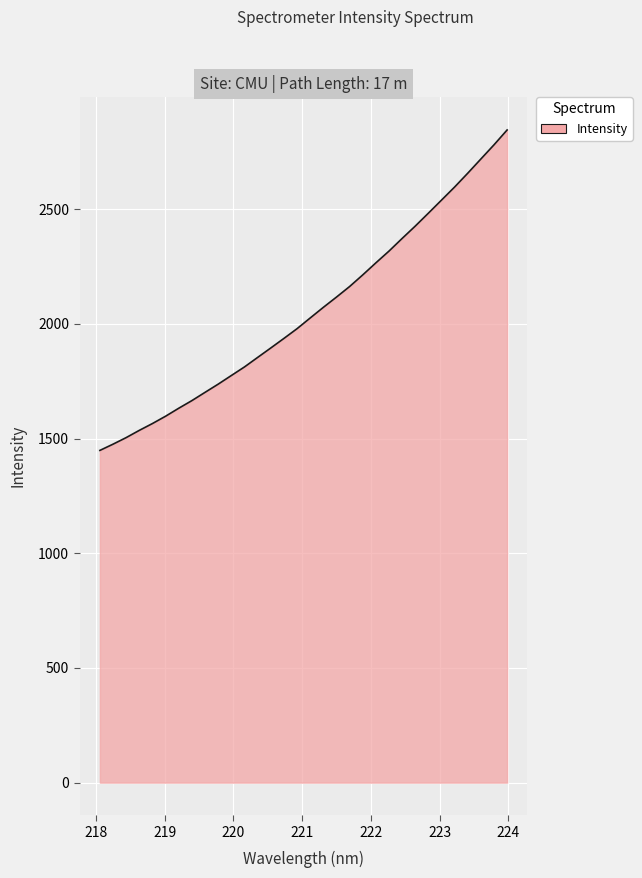

What is the difference between the maximum and minimum values?

1397.3